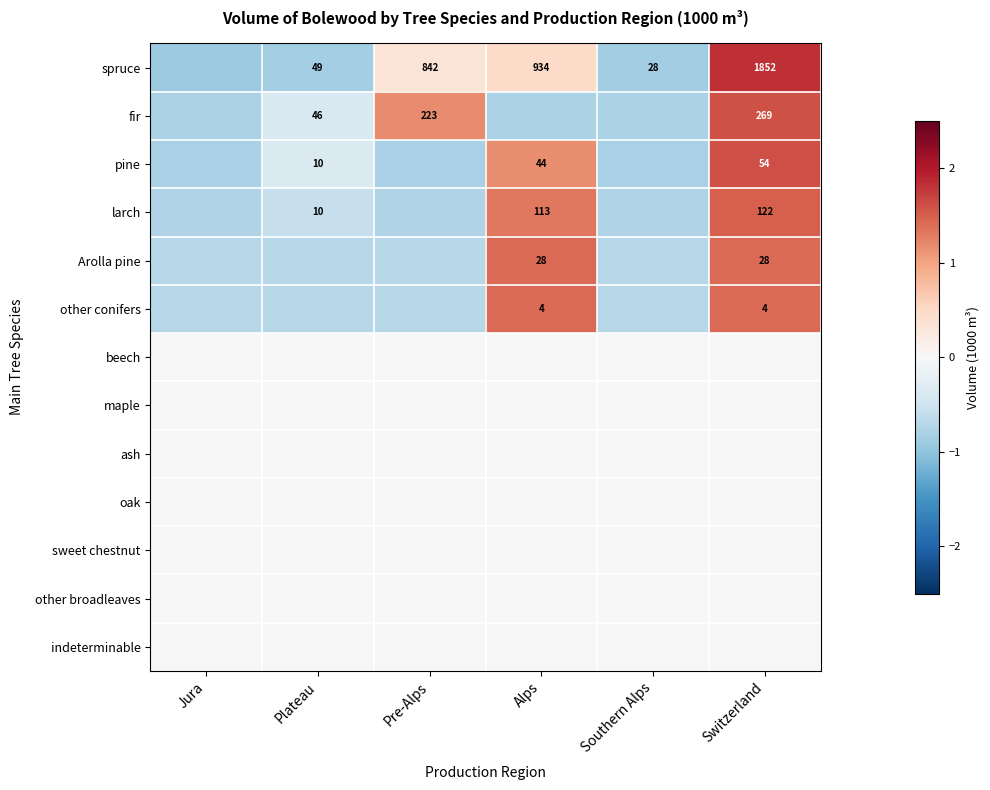

Which category has the highest value across all series?

Switzerland